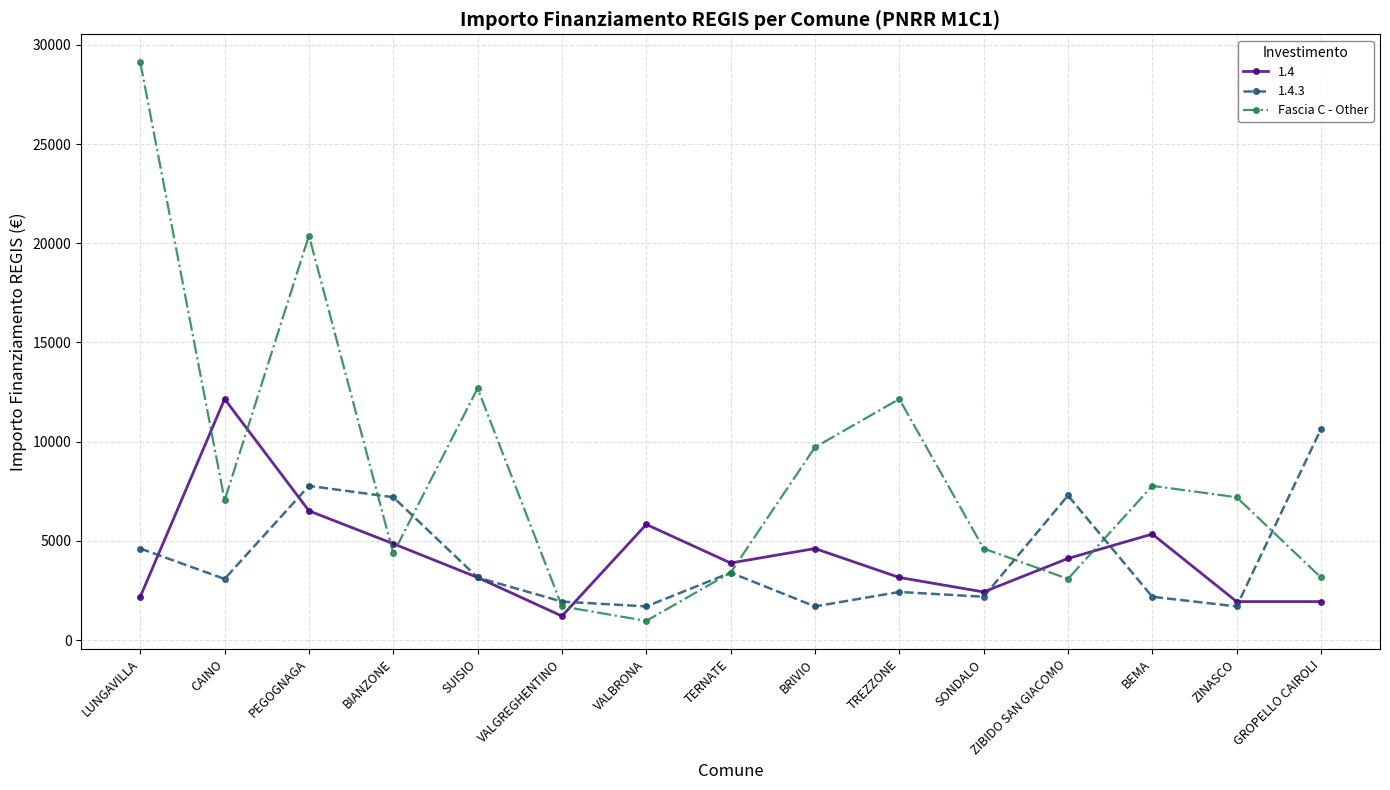

How many categories are shown in the chart?

15